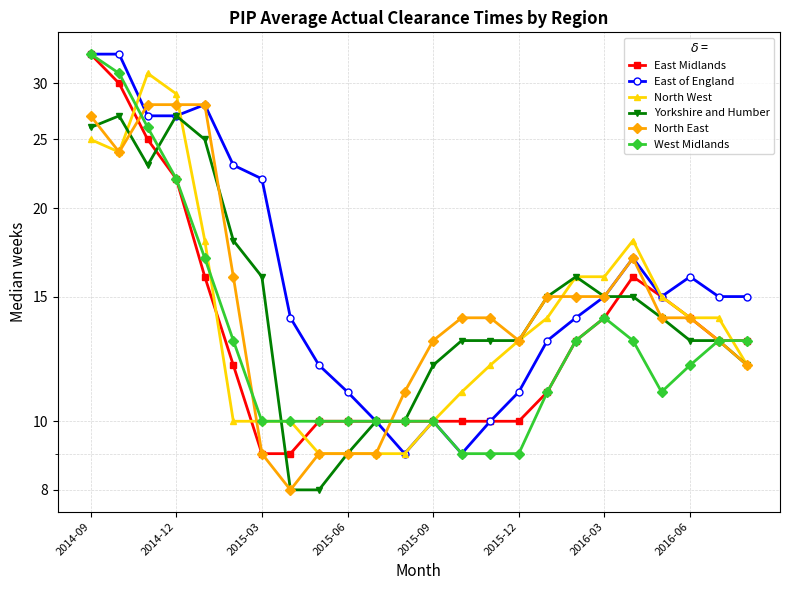

What is the sum of the East Midlands values at 2014-09 and 14?

43